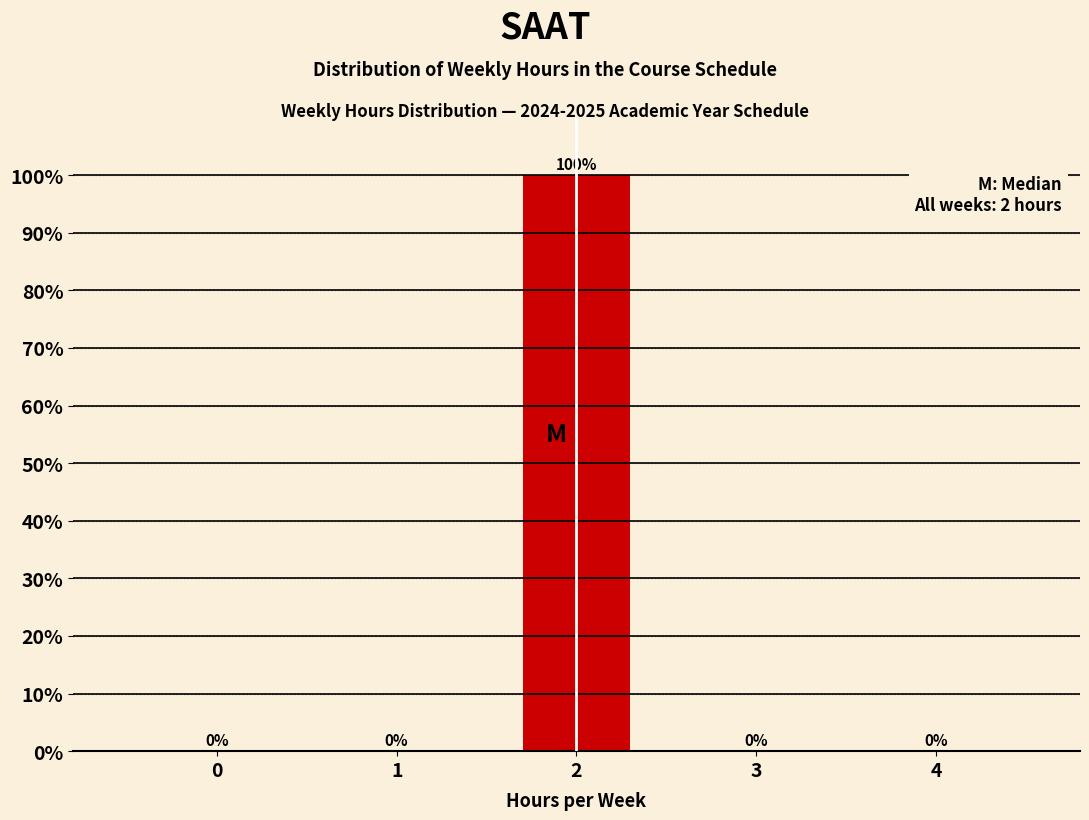

Reading left to right, what are all the values shown in this chart?

0=0	1=0	2=100	3=0	4=0